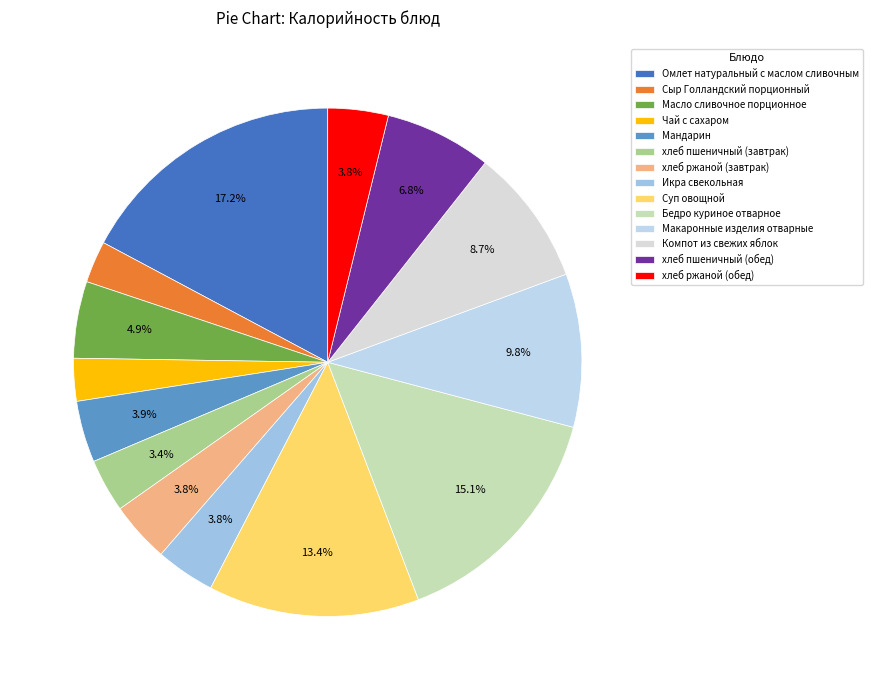

What is the ratio of the value at хлеб пшеничный (обед) to the value at Мандарин?

1.7